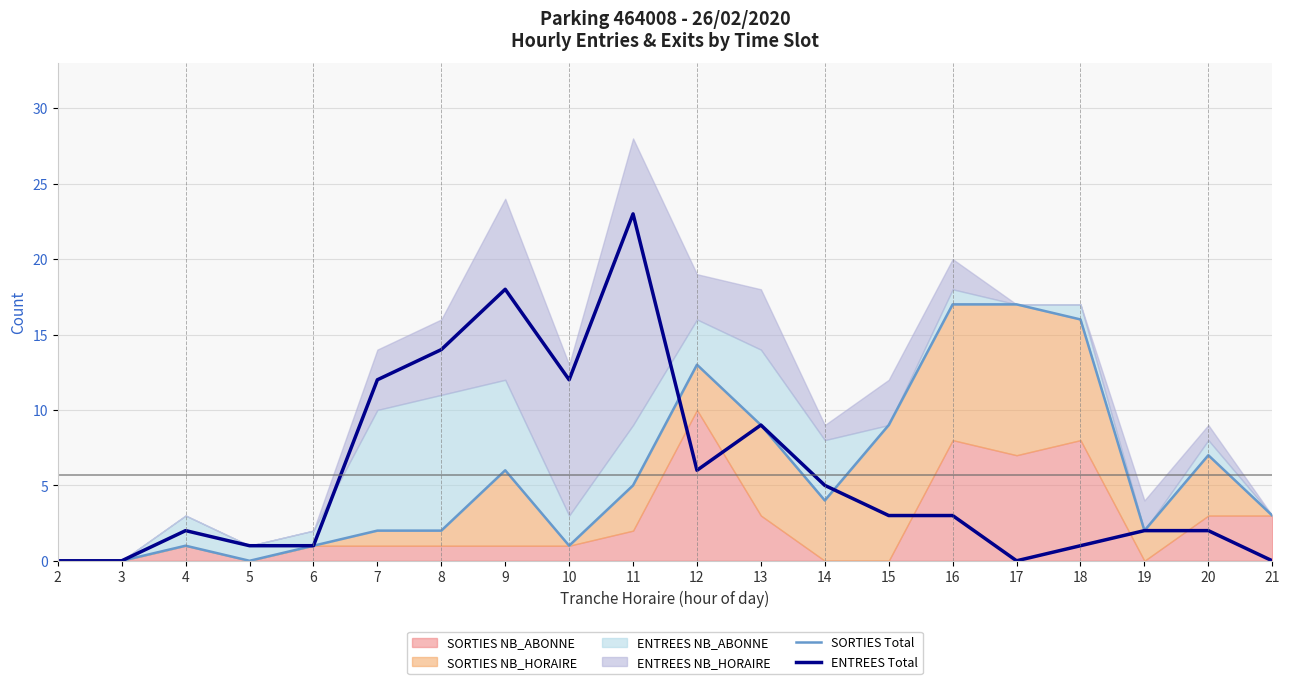

Reading right to left, extract all data points from this chart.

SORTIES Total: 3	7	2	16	17	17	9	4	9	13	5	1	6	2	2	1	0	1	0	0
ENTREES Total: 0	2	2	1	0	3	3	5	9	6	23	12	18	14	12	1	1	2	0	0